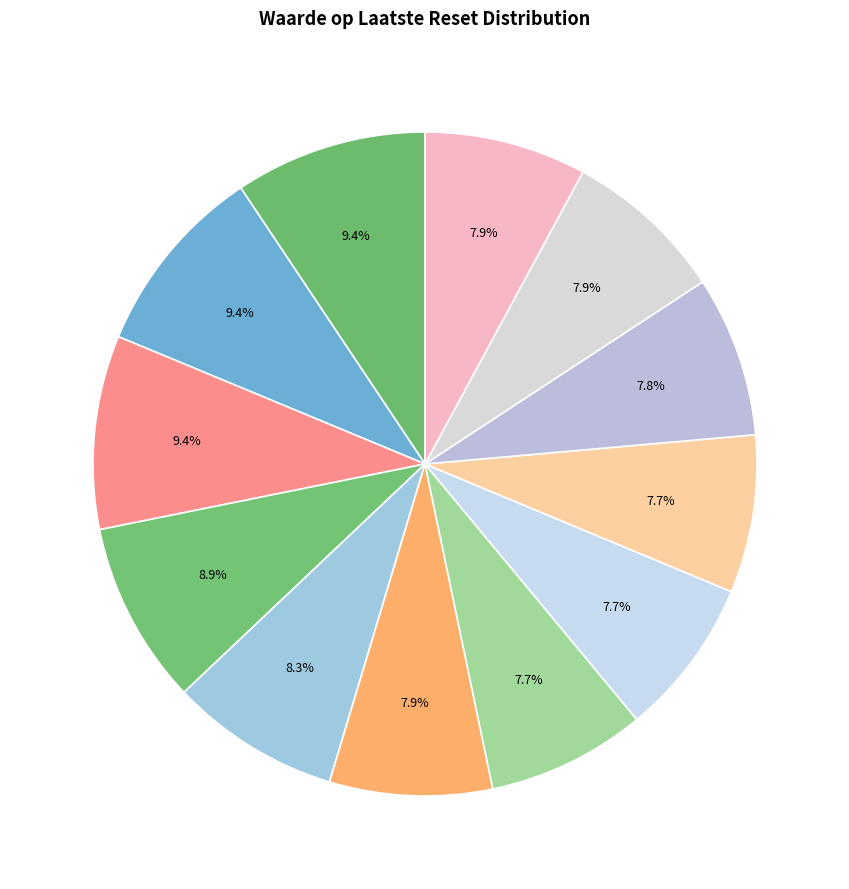

How many segments does this pie chart have?

12